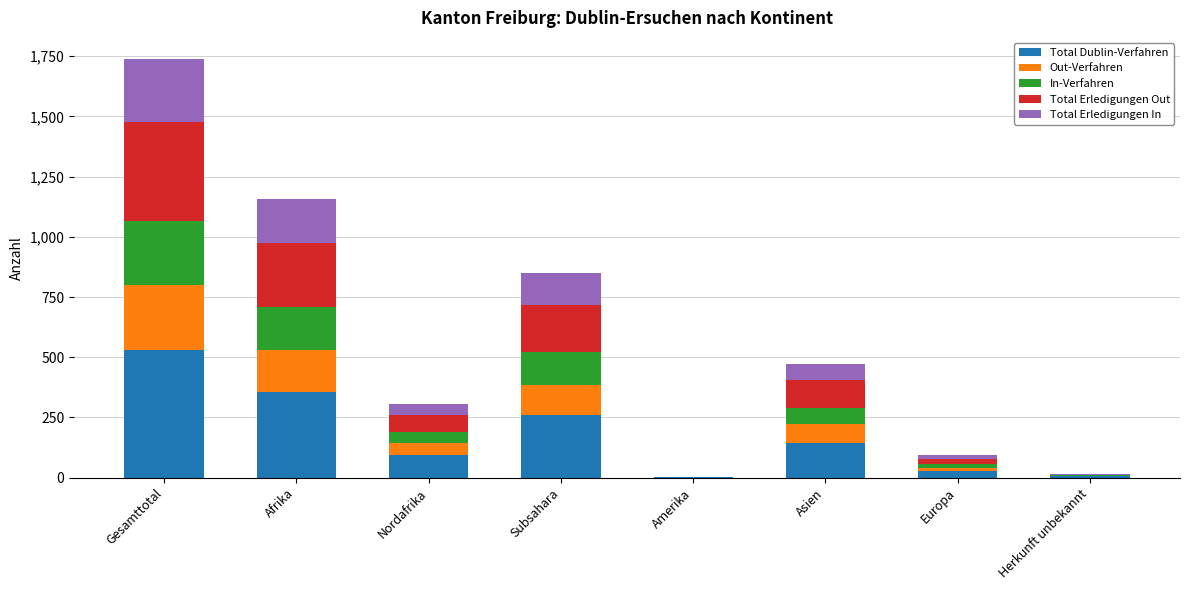

What is the total value across all series at Gesamttotal?

1739